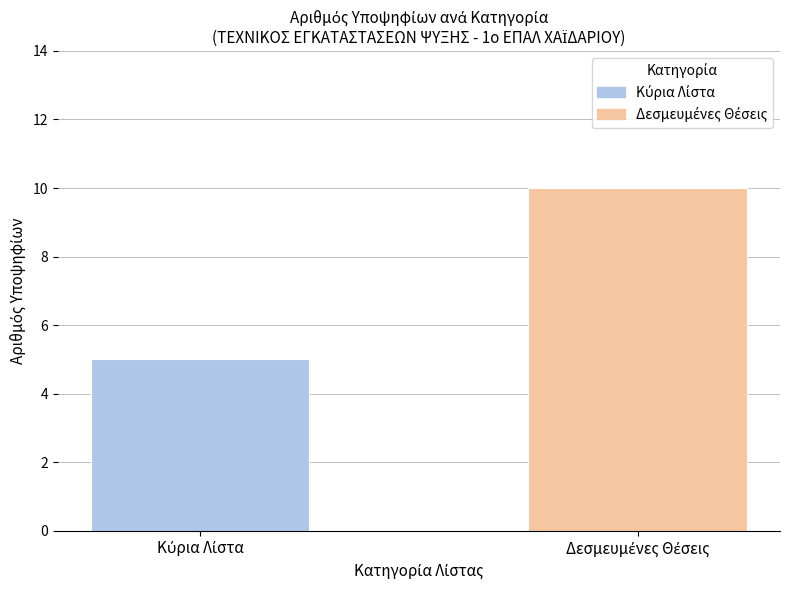

Count the values in the range 5 to 10.

2